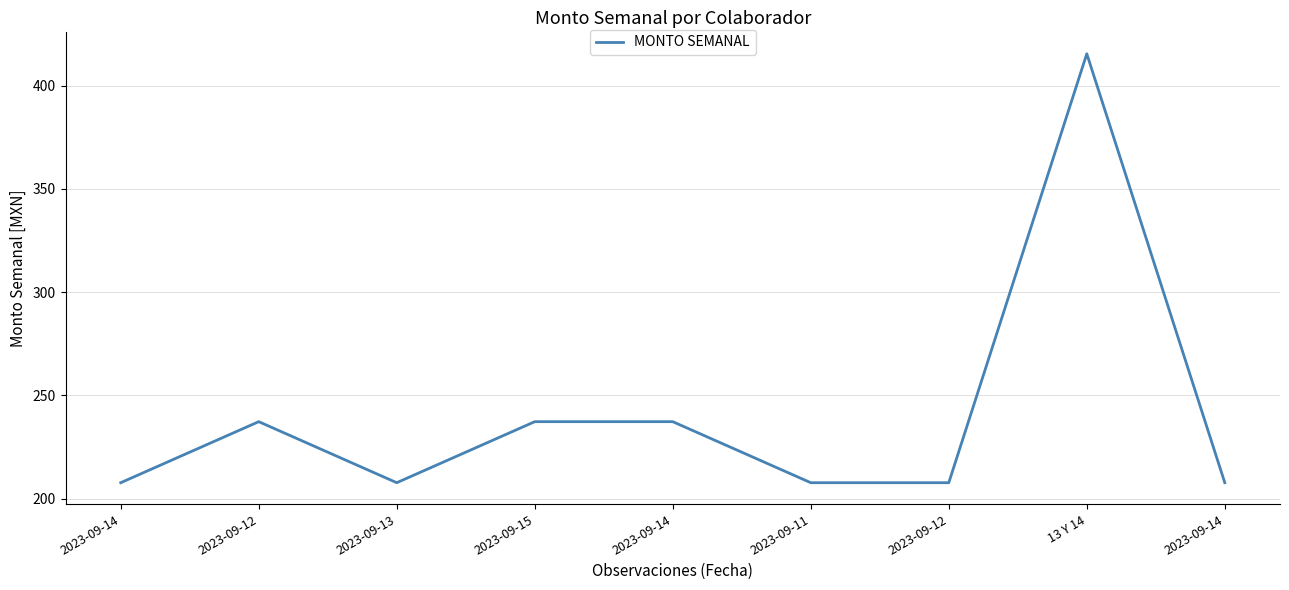

Is it true that the value at 2023-09-14 is 207.7?

True